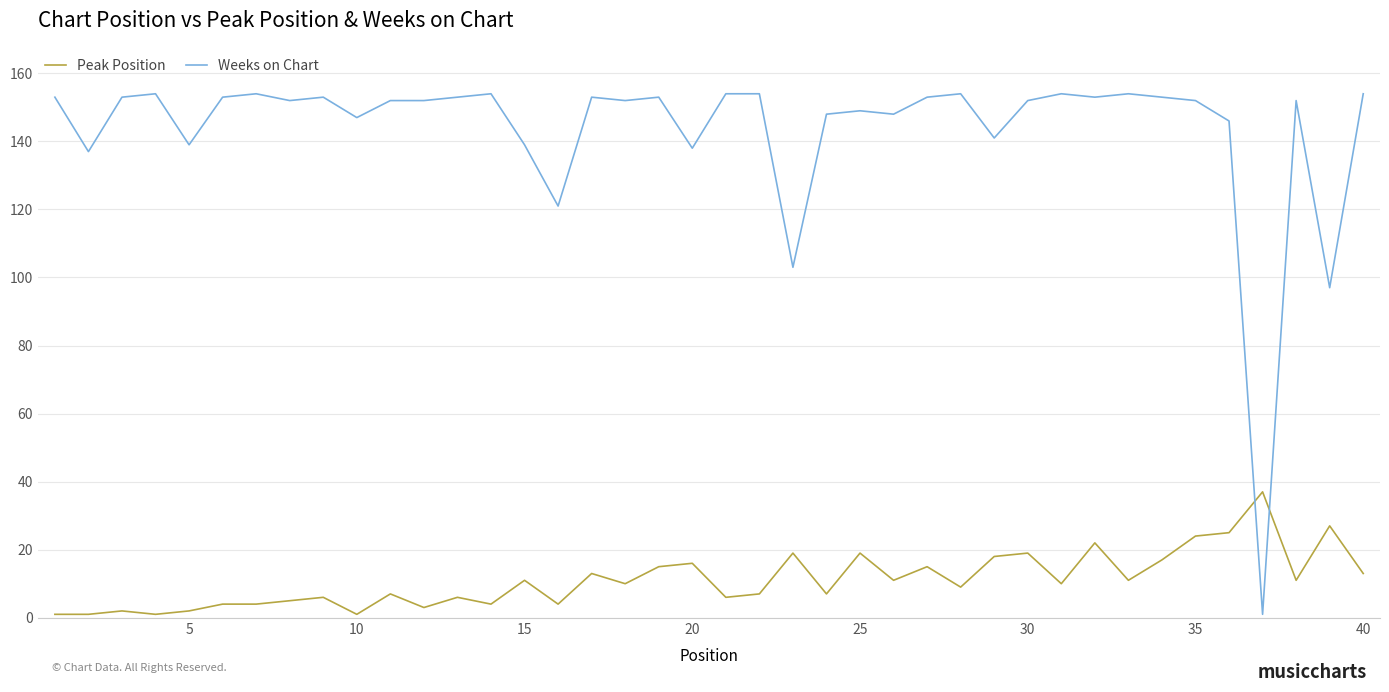

Rank the series by their maximum value, from highest to lowest.

Weeks on Chart, Peak Position